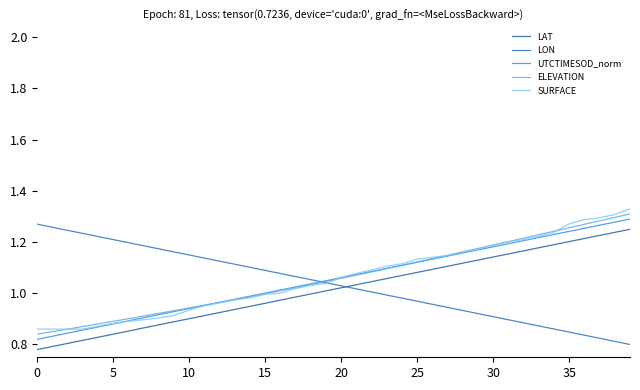

True or false: LAT and UTCTIMESOD_norm cross at least once.

False